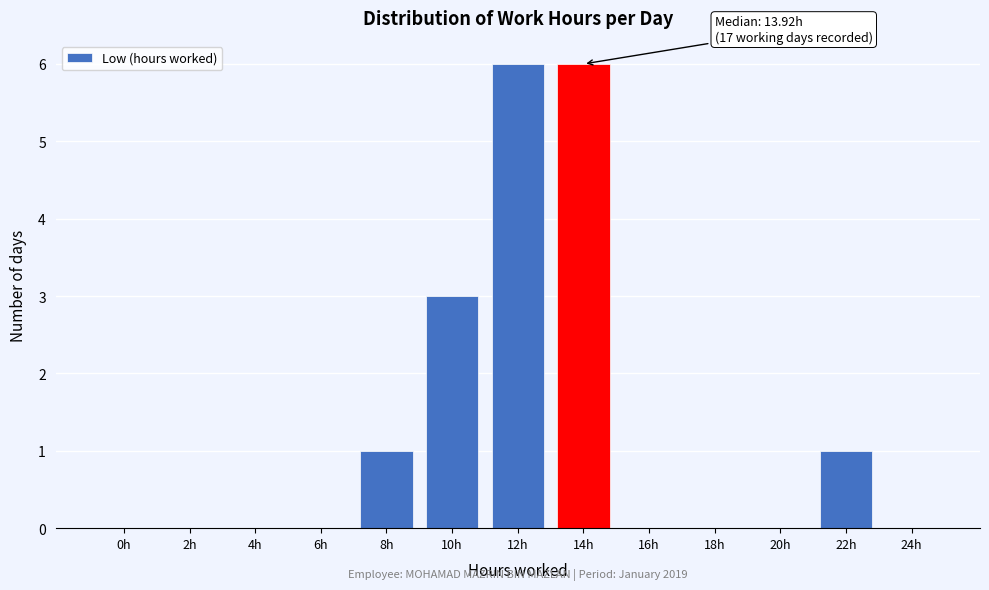

Reading right to left, what are all the values shown in this chart?

24h=0	22h=1	20h=0	18h=0	16h=0	14h=6	12h=6	10h=3	8h=1	6h=0	4h=0	2h=0	0h=0